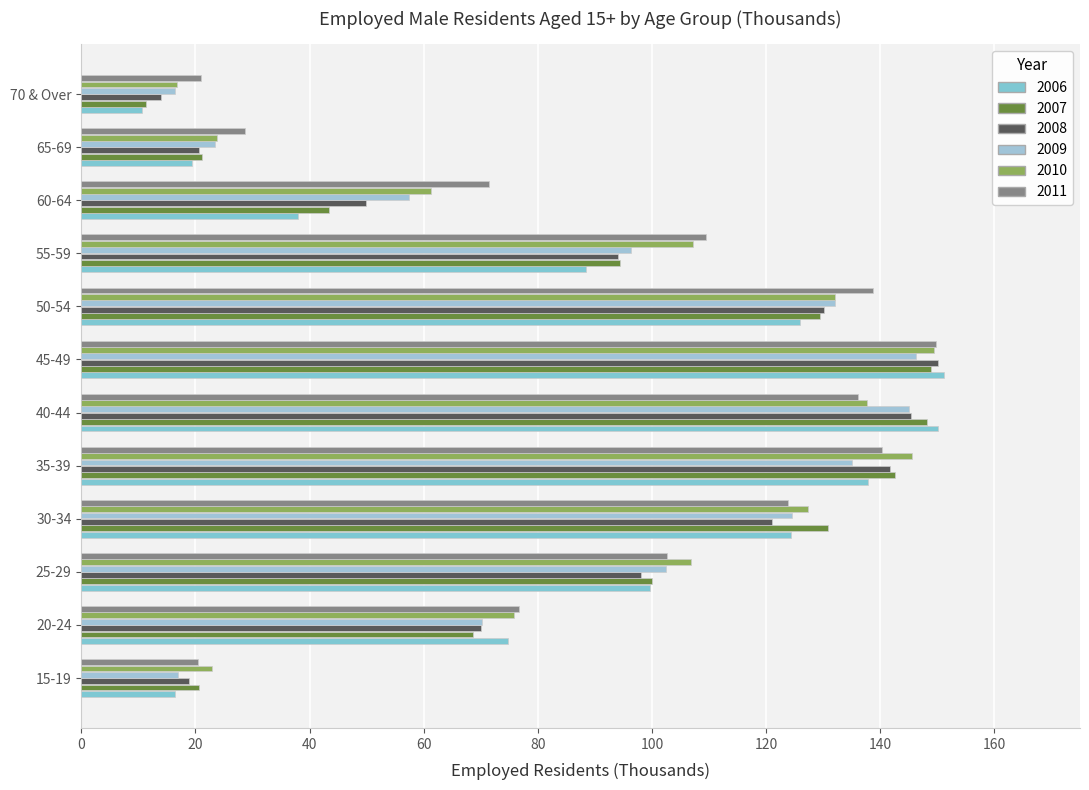

What is the sum of all 2010 values?

1106.5